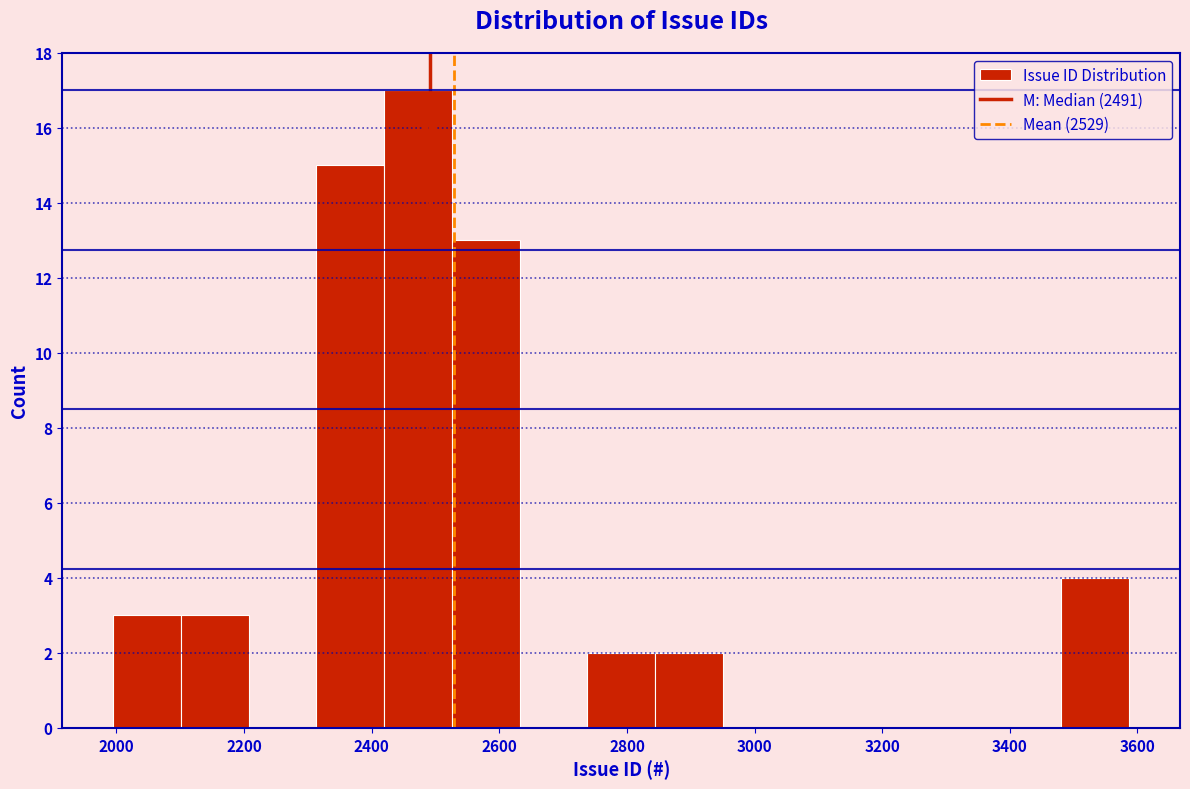

How tall is the bar that spans 3480 to 3580 on the x-axis? Neither the bar edges nor the heights are printed on the chart, so give them approximately, as read against the axes.

4